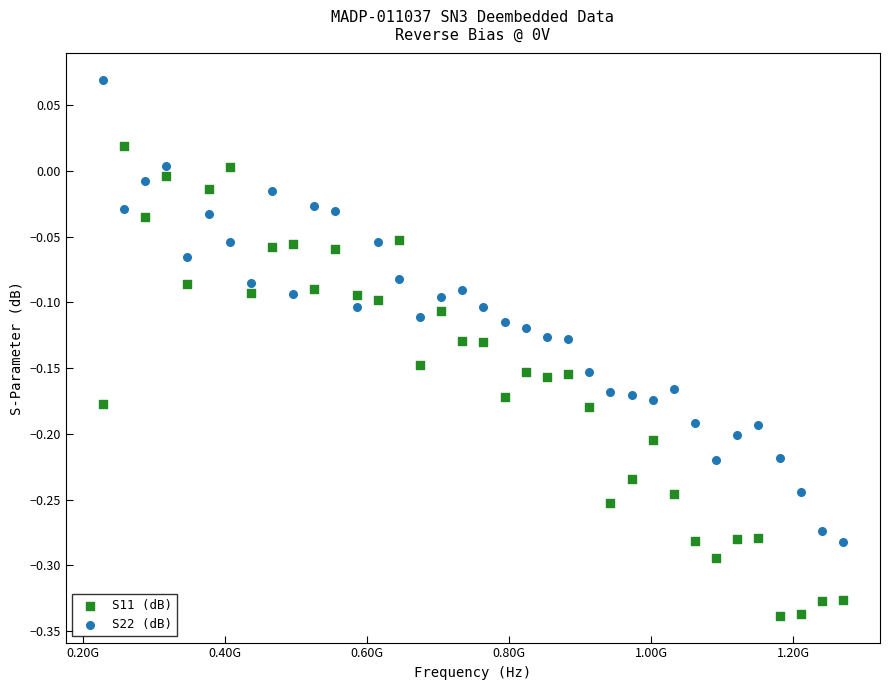

Which series reaches the maximum Y coordinate?

S22 (dB)